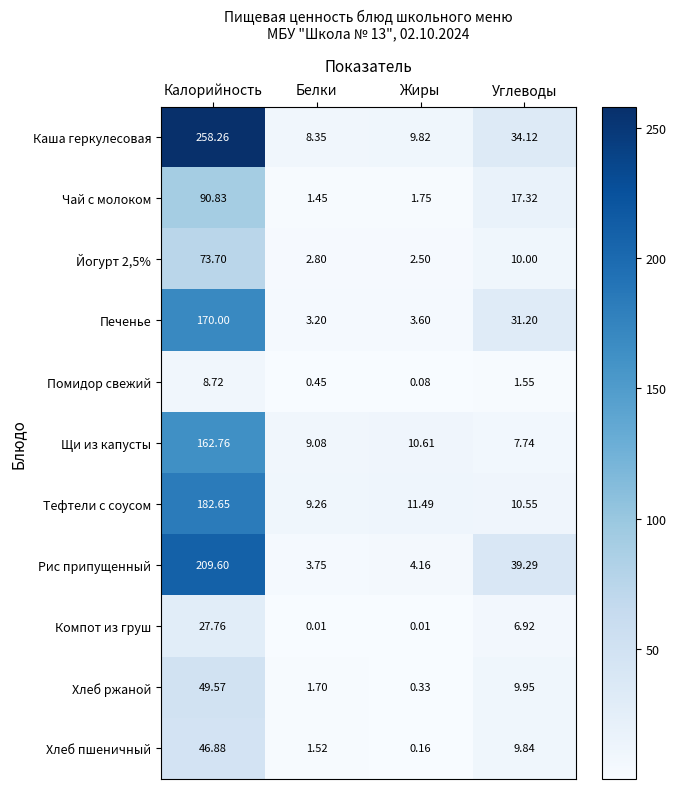

Where is Щи из капусты nearest to the value 85?

Жиры